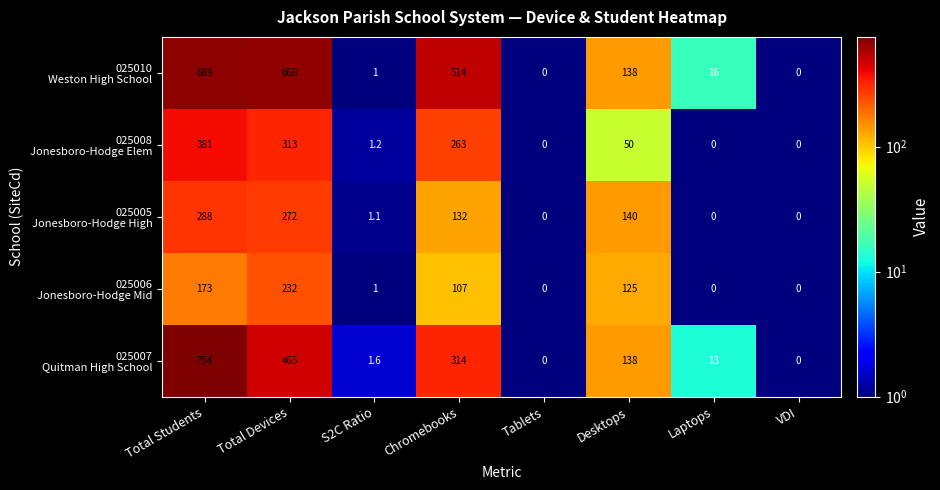

What is the greatest value displayed?

754.0